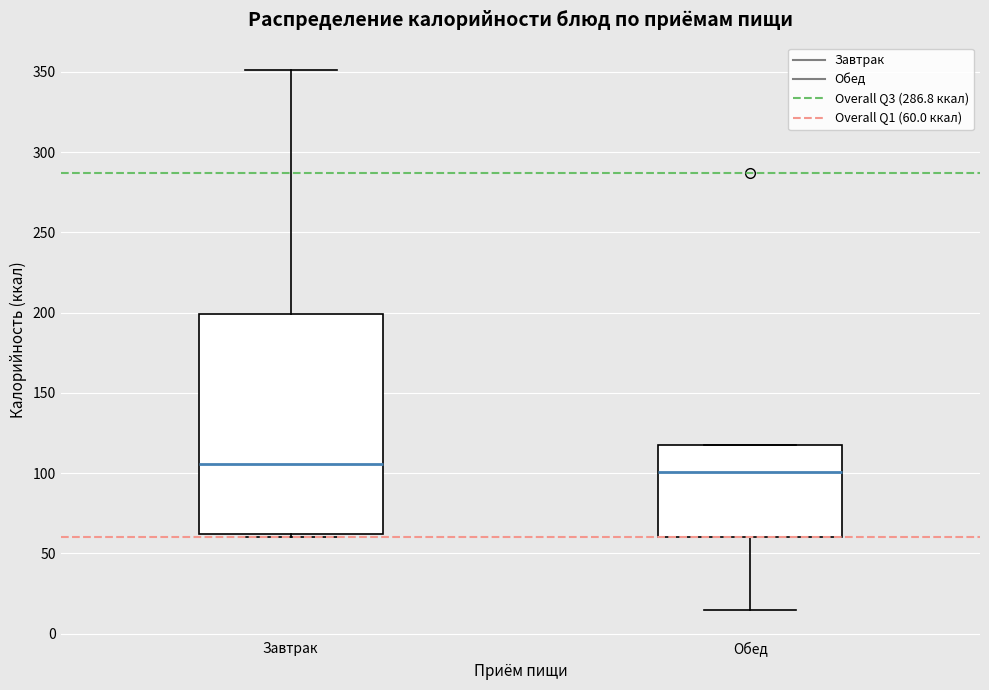

Reading left to right, read every box against the y-axis: the position of its median line, the range the box covers, and the ends of its whiskers. The values are not printed on the chart, so give them approximately, as read against the axis.

Завтрак: median 105, box 60 to 200, whiskers 60 (just below the box's lower edge) to 350
Обед: median 100, box 60 to 120, whiskers 15 to 120